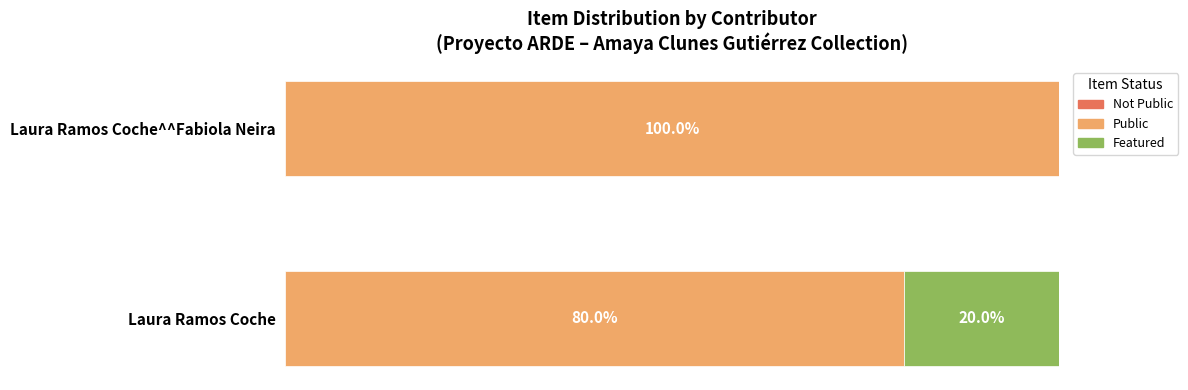

At which label does Public reach its peak?

Laura Ramos Coche^^Fabiola Neira